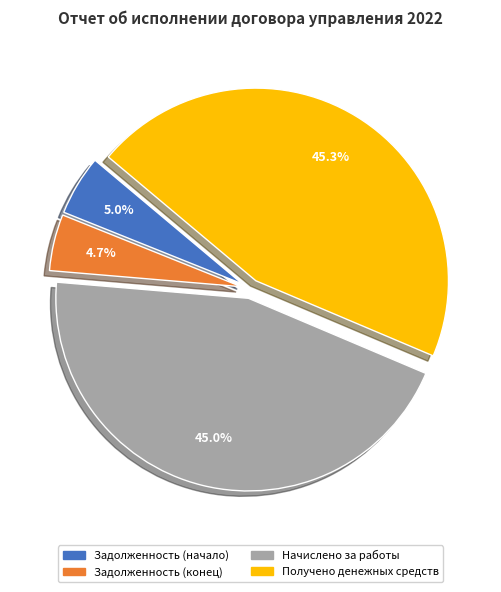

Does any single category account for the majority?

No